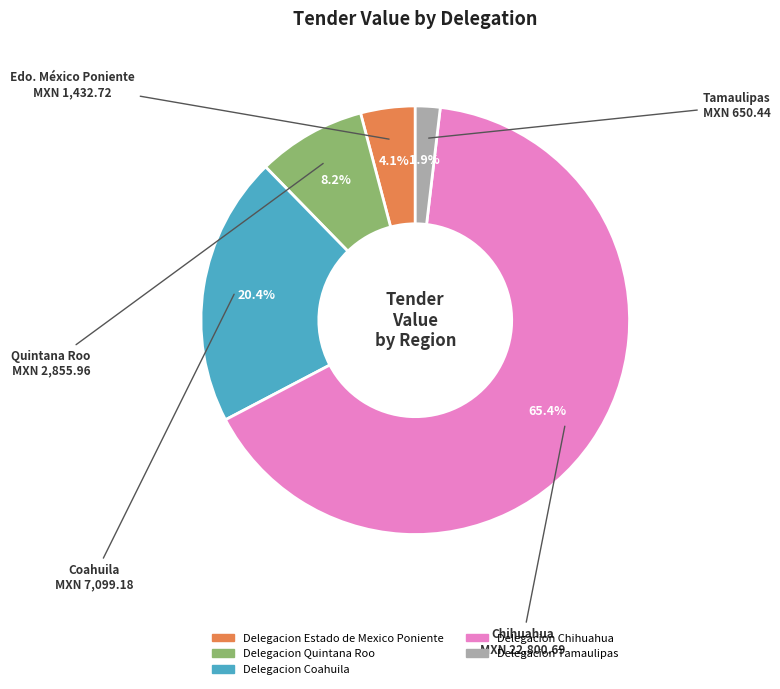

Rank the categories by value from lowest to highest.

Delegacion Tamaulipas, Delegacion Estado de Mexico Poniente, Delegacion Quintana Roo, Delegacion Coahuila, Delegacion Chihuahua